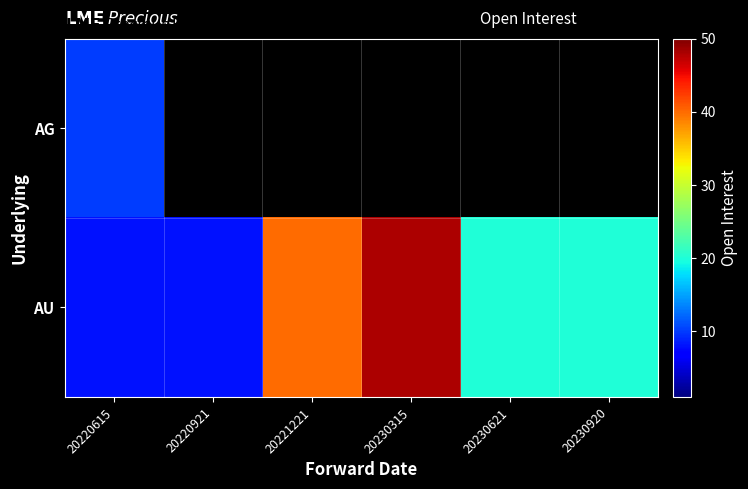

What is the spread (max minus min) of values at 20220615?

2.0